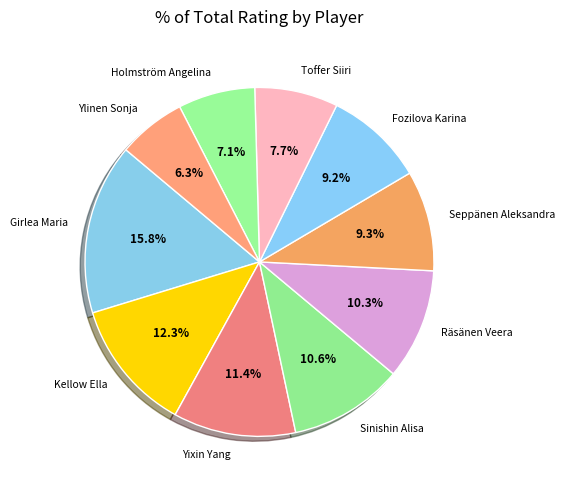

Combined, do Fozilova Karina and Yixin Yang account for over 50%?

No